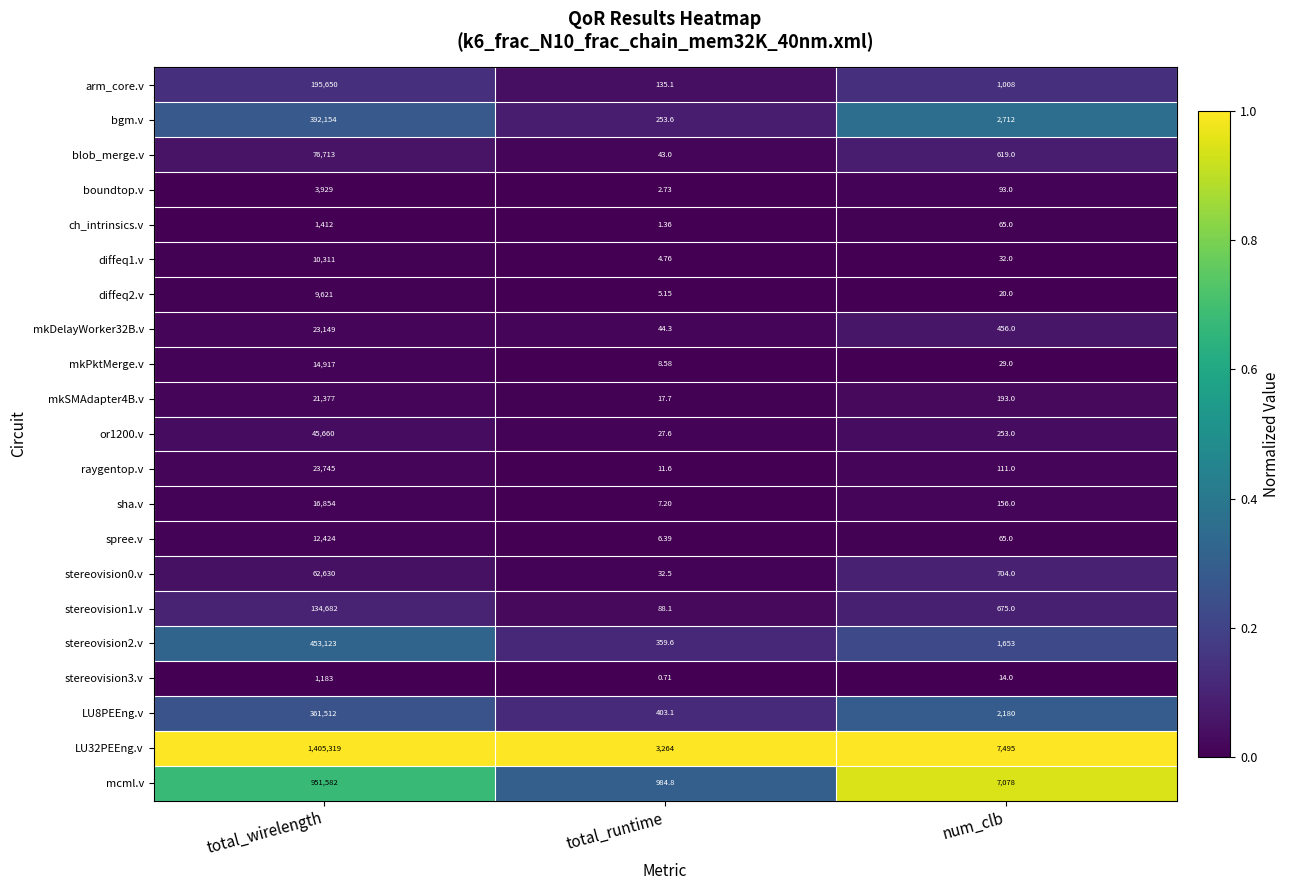

How many data points does each series have?

3